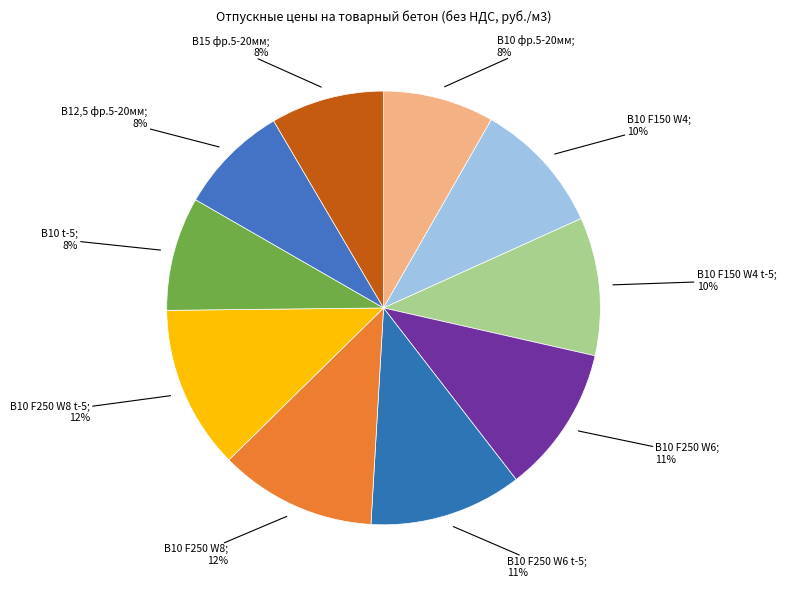

Which slice is the largest?

В10 F250 W8 t-5